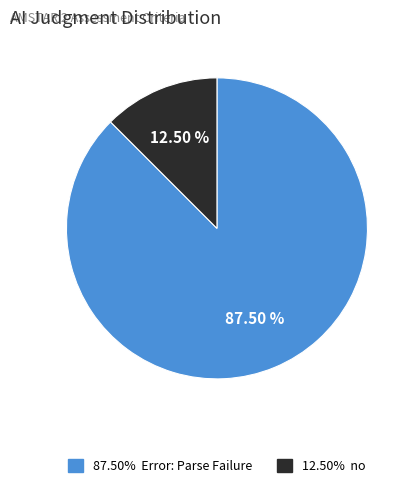

Is there any slice that represents more than half of the pie?

Yes